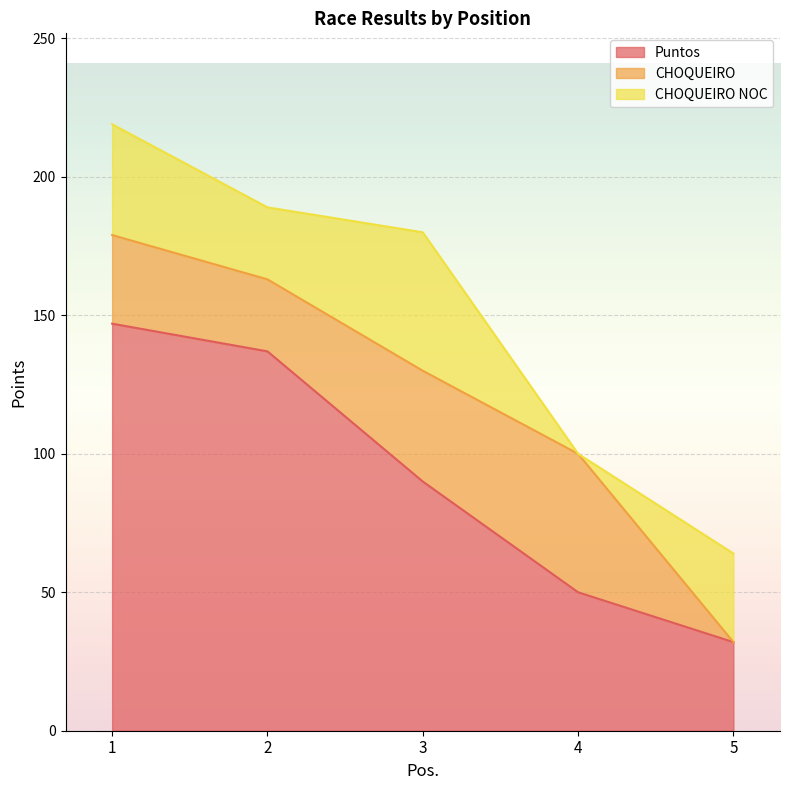

Which series has the largest total across all categories?

Puntos